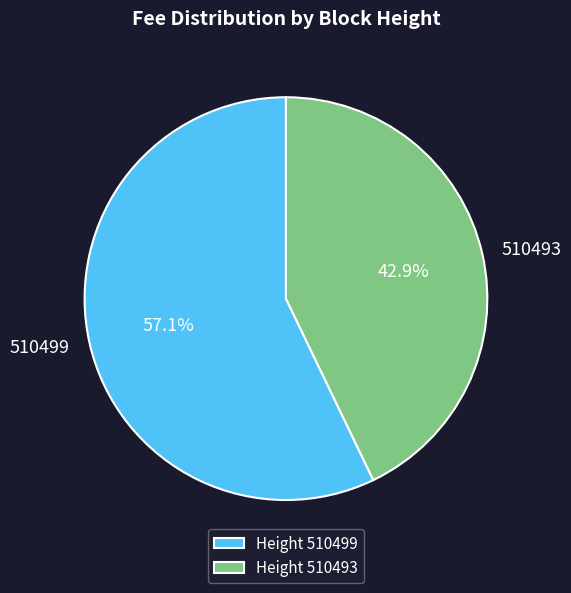

Which slice is the largest?

Height 510499